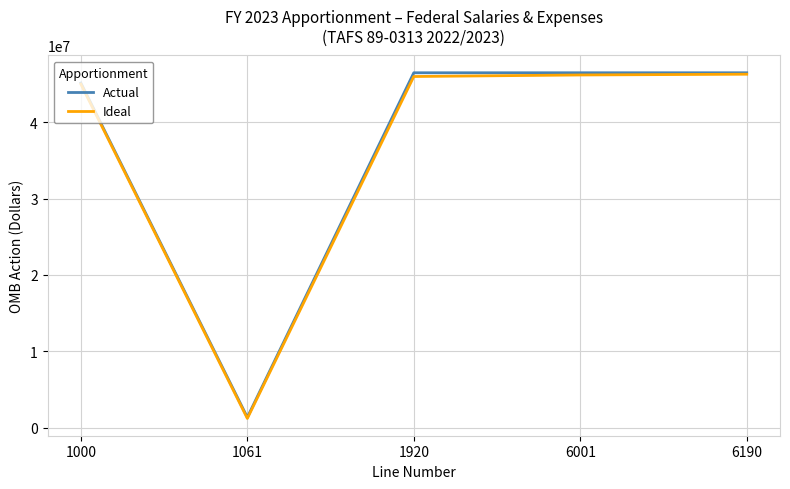

What is the minimum value for Actual?

1346412